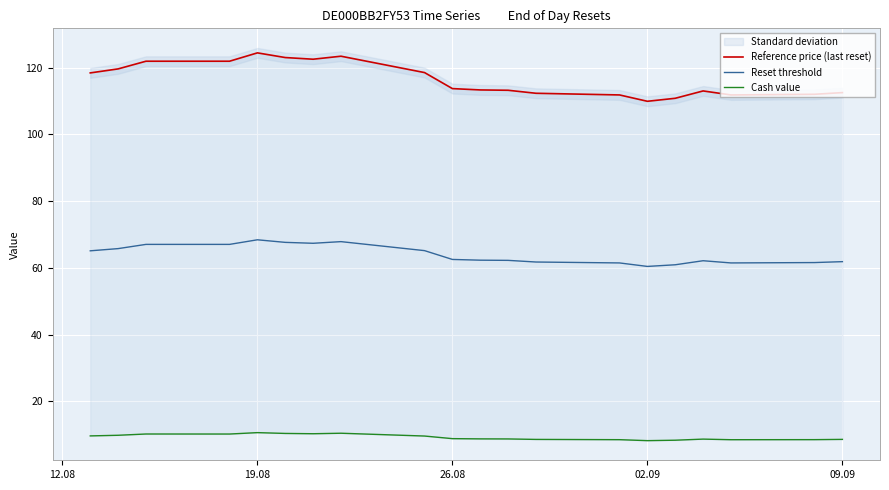

True or false: Cash value and Reset threshold cross at least once.

False